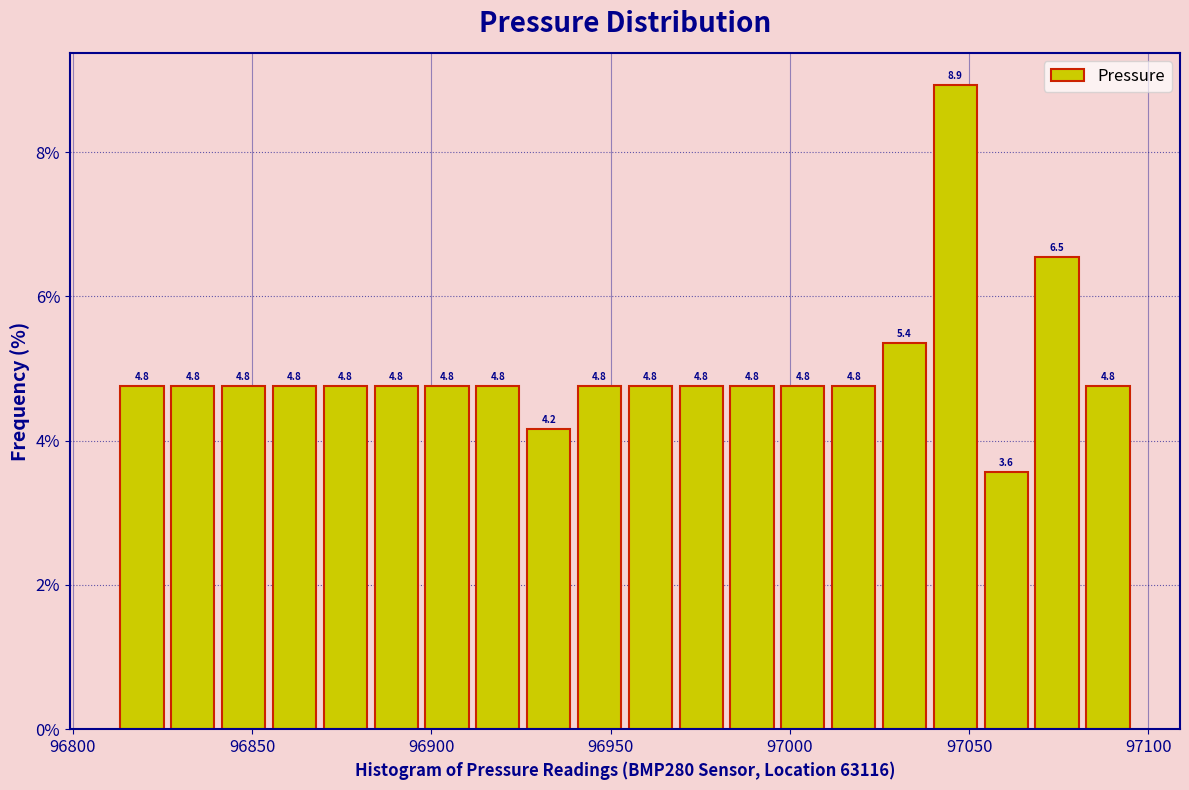

Read against the x-axis, roughly where is the centre of the tallest bar?

97045